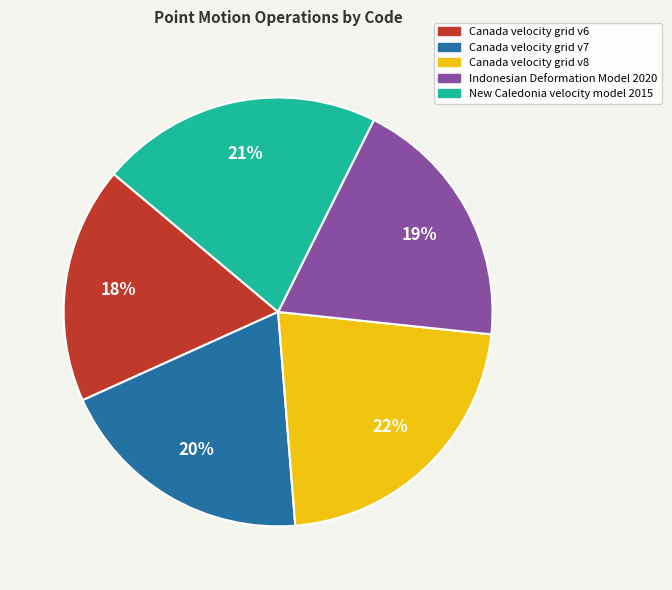

How many segments does this pie chart have?

5